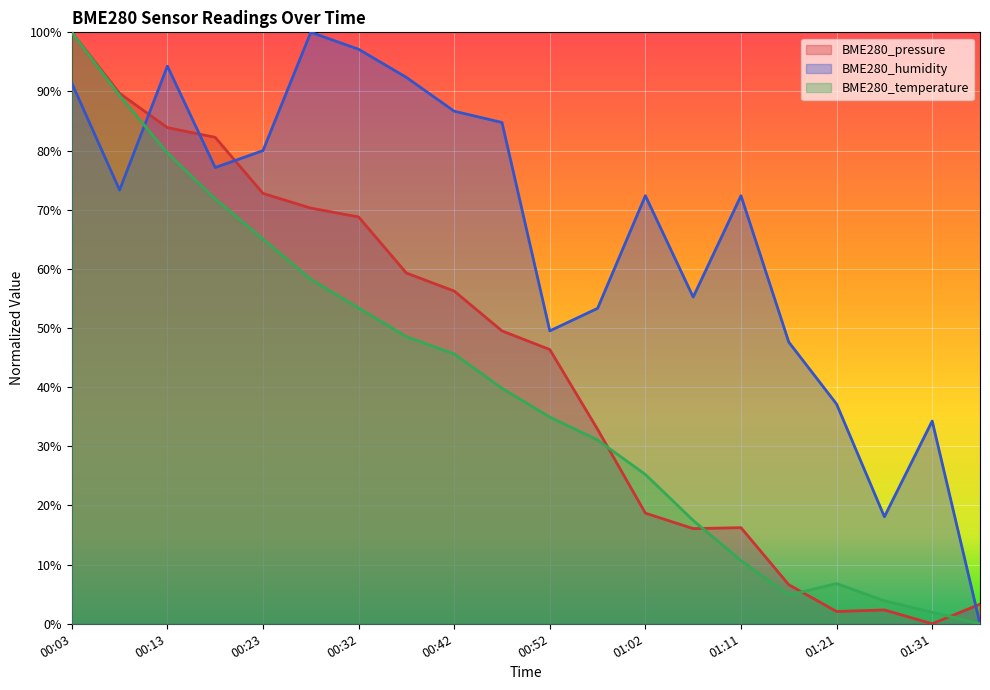

What are all the series names shown in the legend?

BME280_pressure, BME280_humidity, BME280_temperature